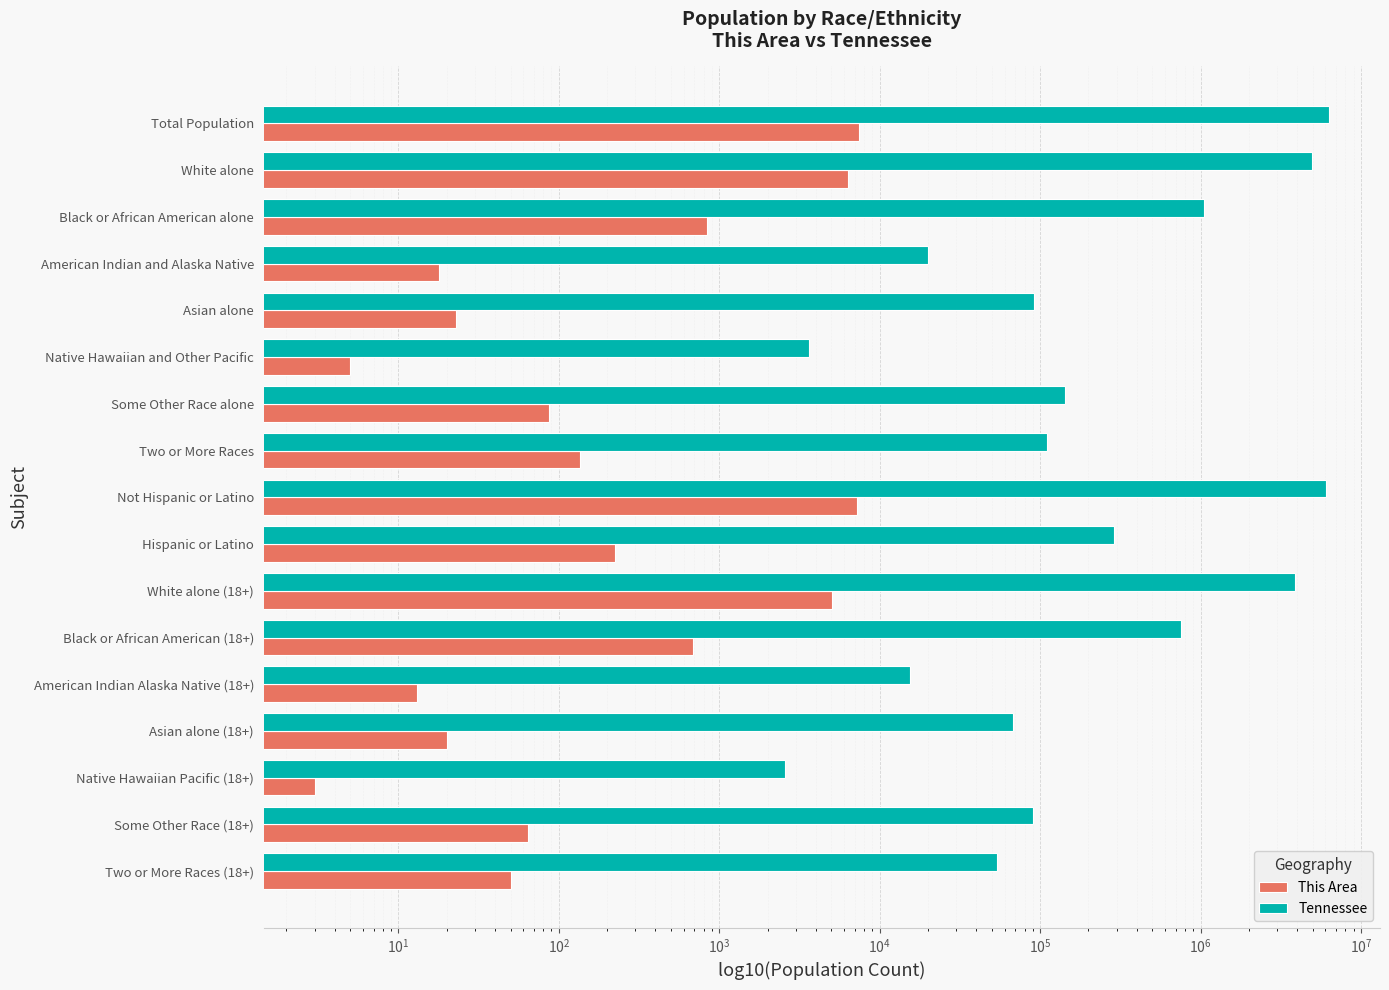

What is the minimum value for This Area?

3